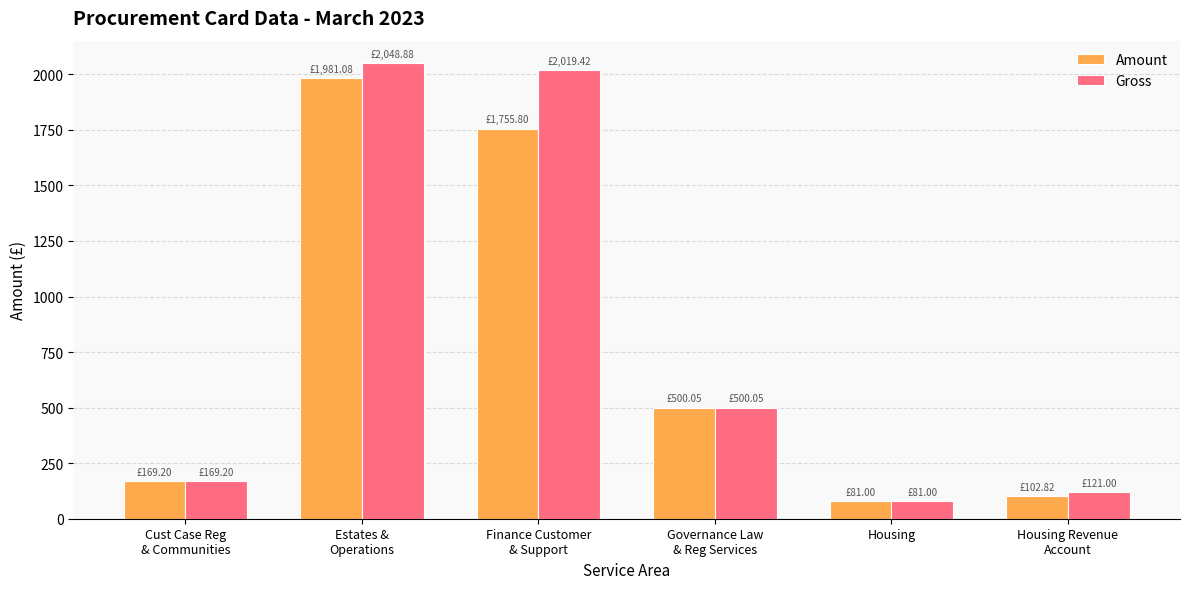

At which category is the sum across all series the highest?

Estates &
Operations